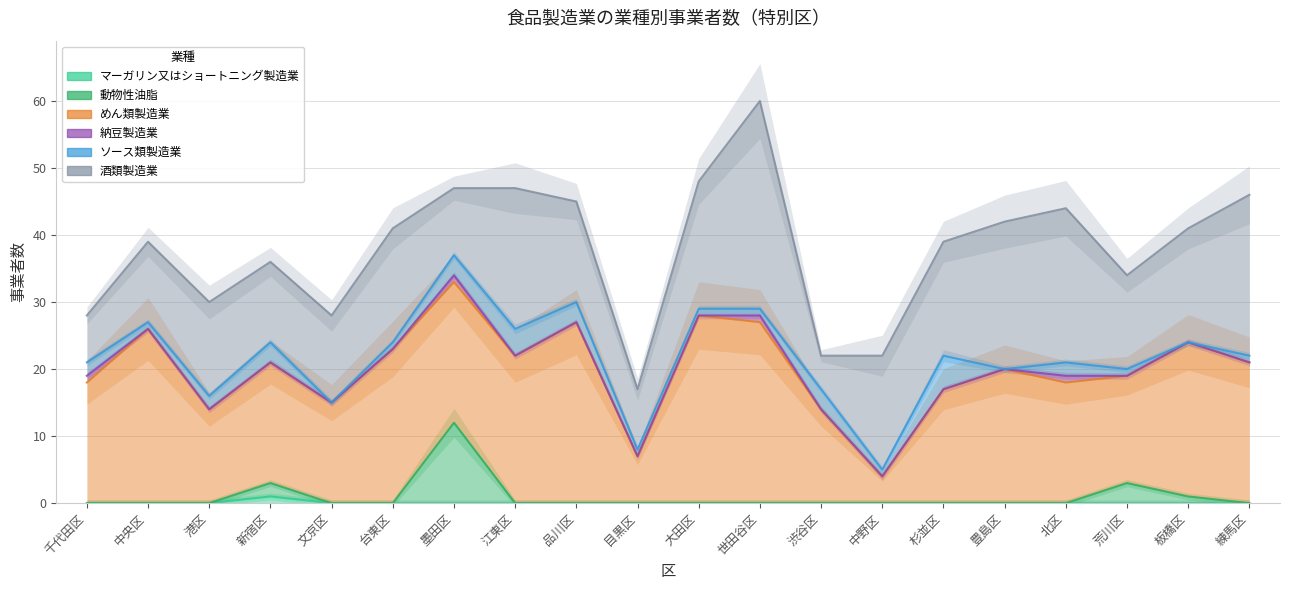

At which label does 納豆製造業 reach its peak?

千代田区